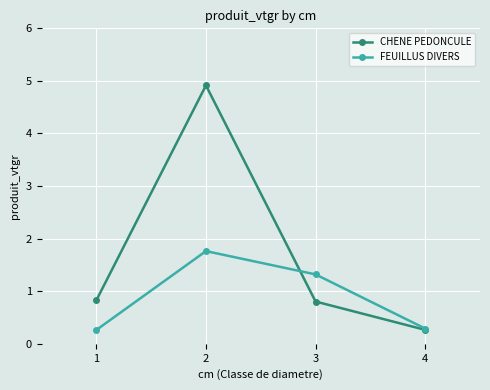

How many interior local peaks does the FEUILLUS DIVERS series have?

1